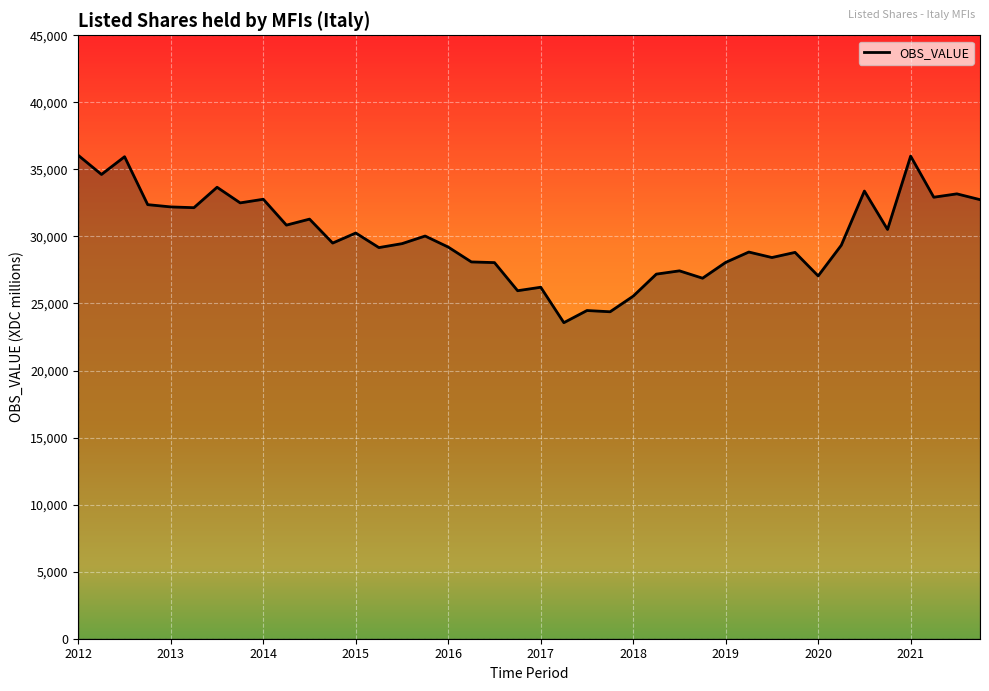

What is the difference between the maximum and minimum values?

12474